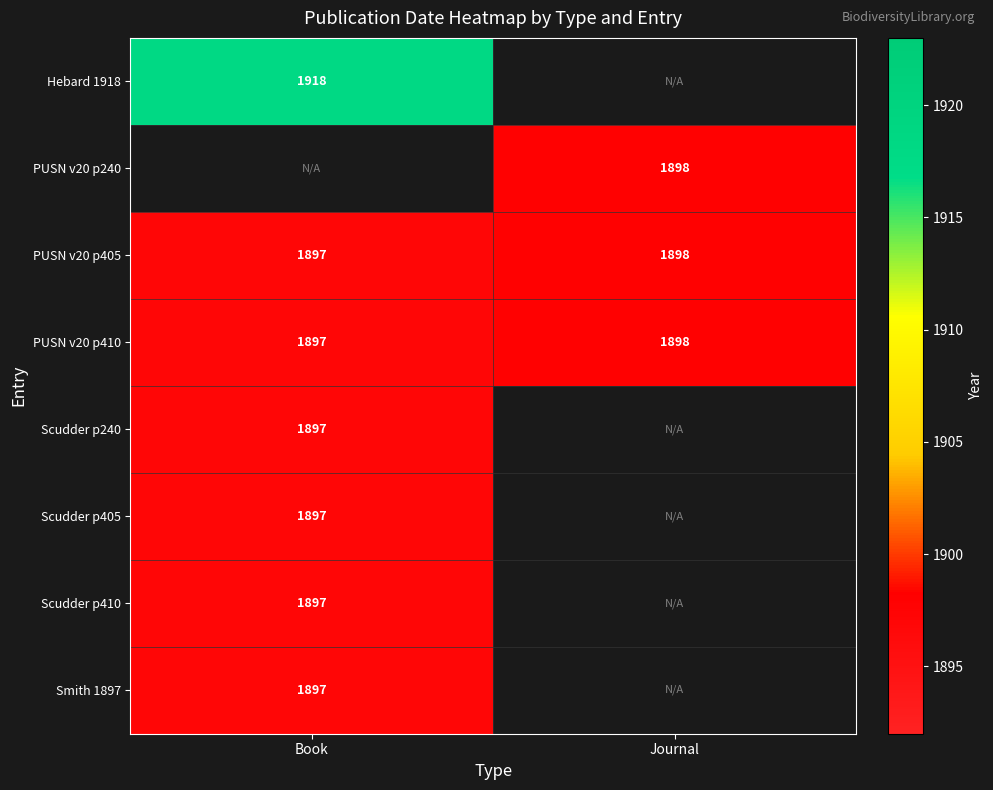

What is the sum of the PUSN v20 p410 values at Book and Journal?

3795